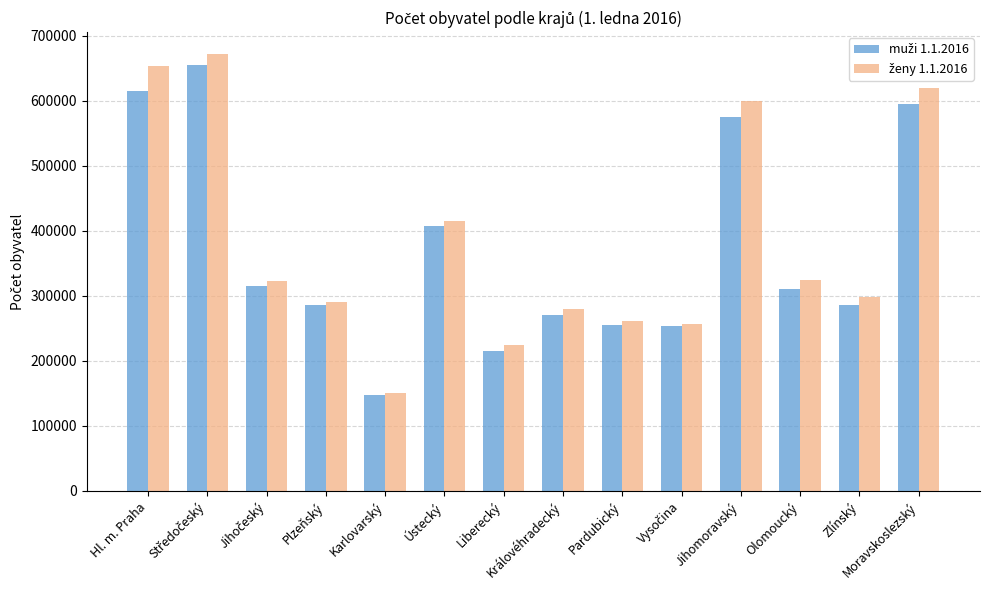

What is the greatest value displayed?

671934